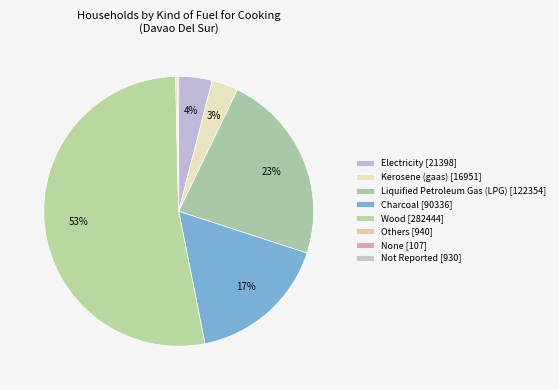

True or false: Liquified Petroleum Gas (LPG) accounts for 35% of the total.

False